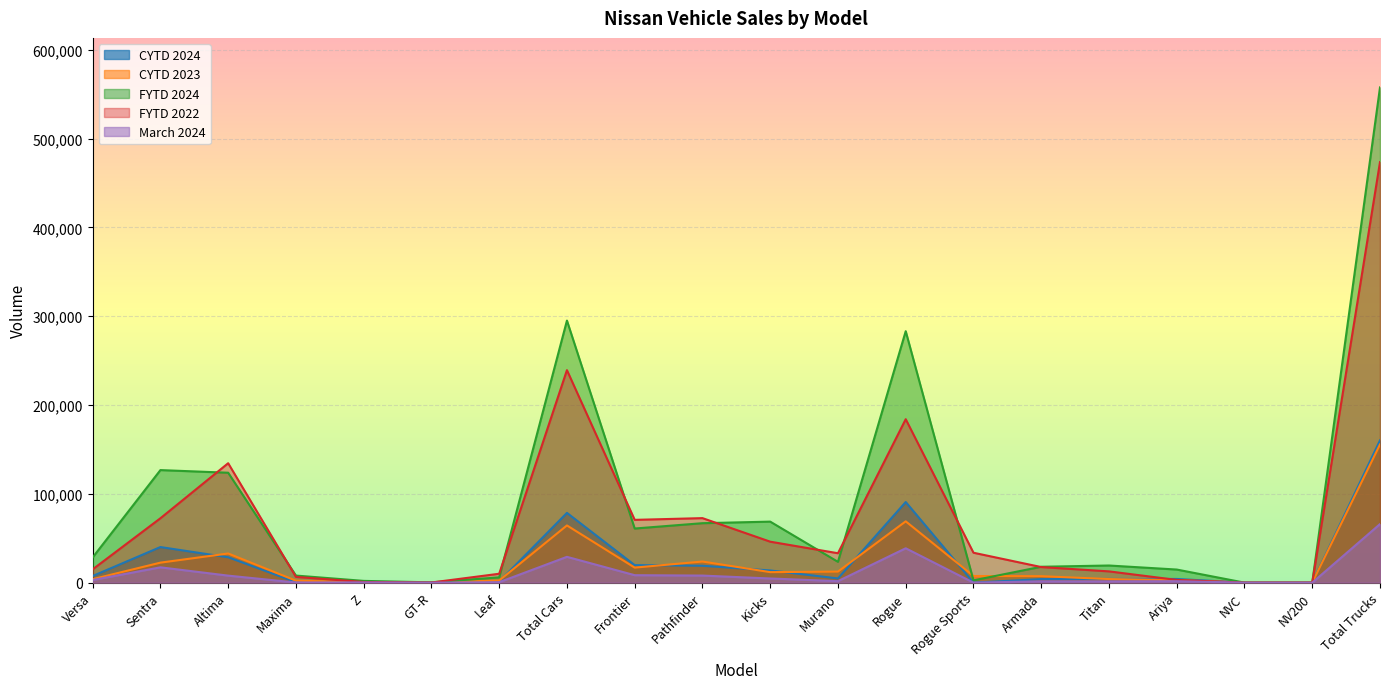

Between Armada and NVC, which series saw the biggest shift?

FYTD 2024